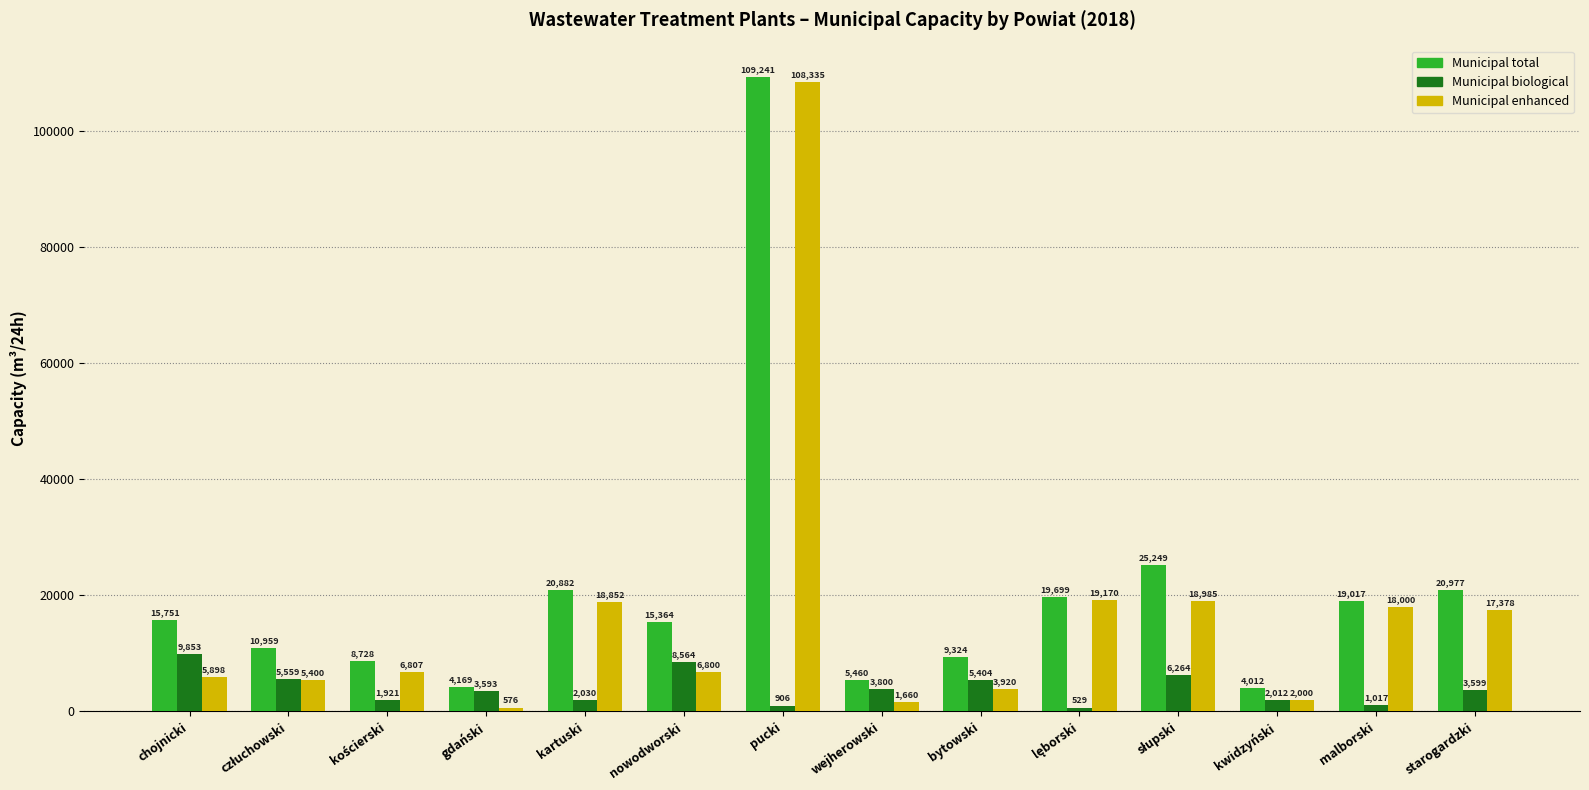

Is the value of Municipal enhanced at starogardzki greater than the value of Municipal total at kwidzyński?

Yes